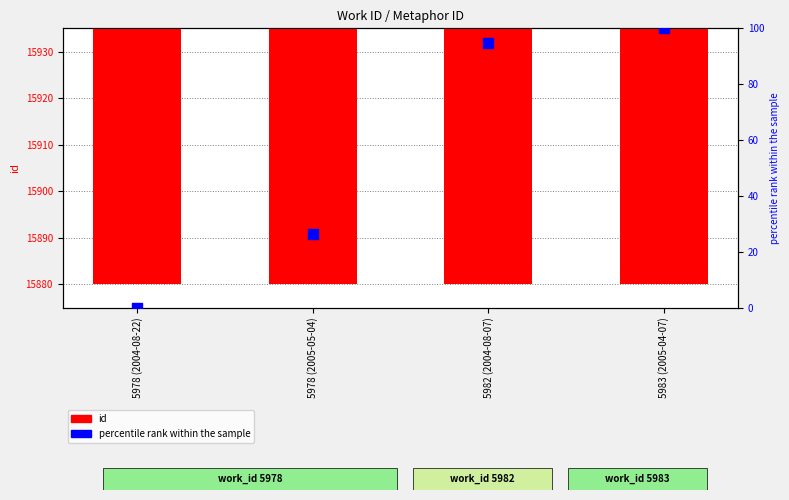

At which category is the sum across all series the highest?

5983 (2005-04-07)